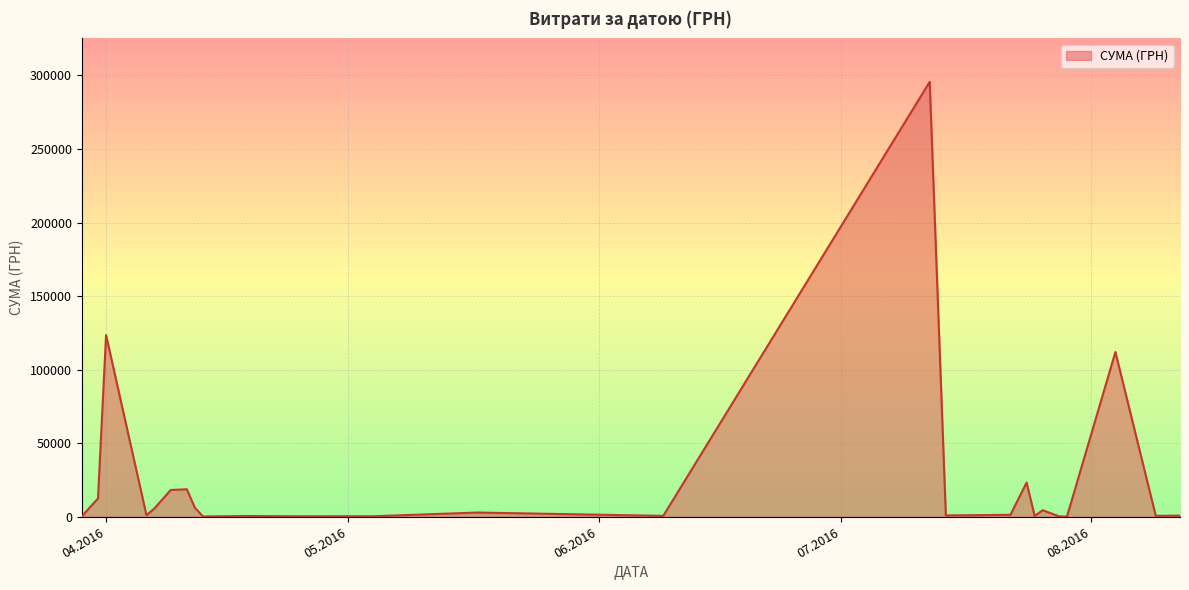

What is the average value?

25239.1